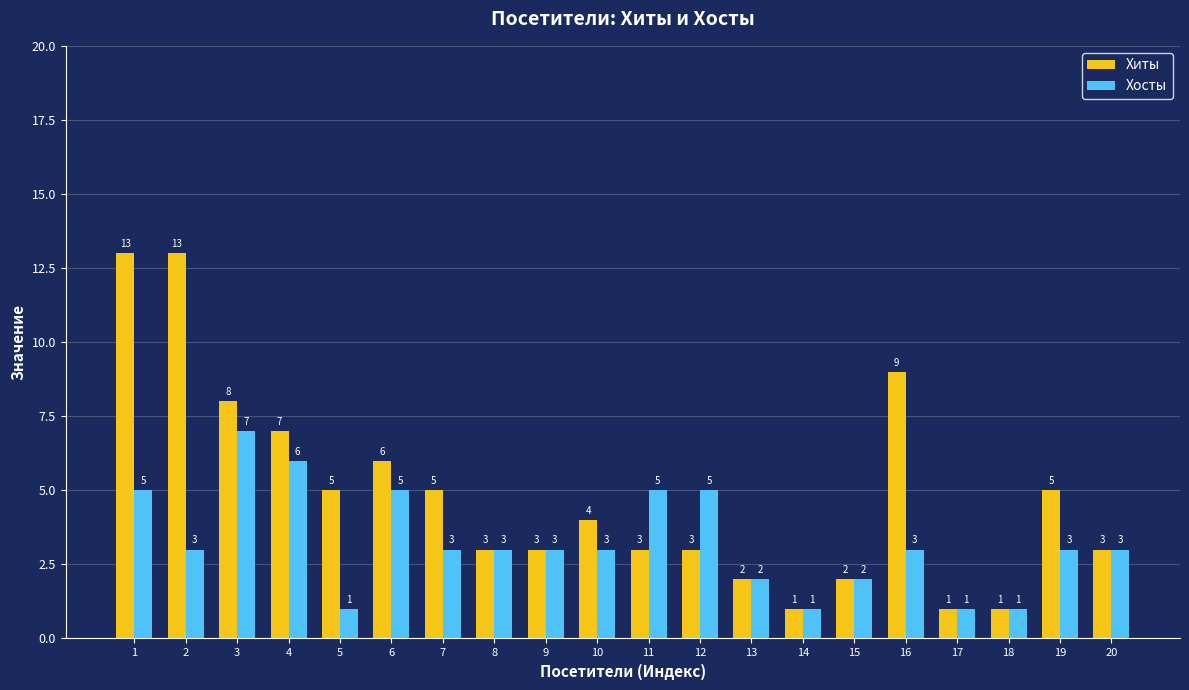

Where is Хиты nearest to the value 7?

4